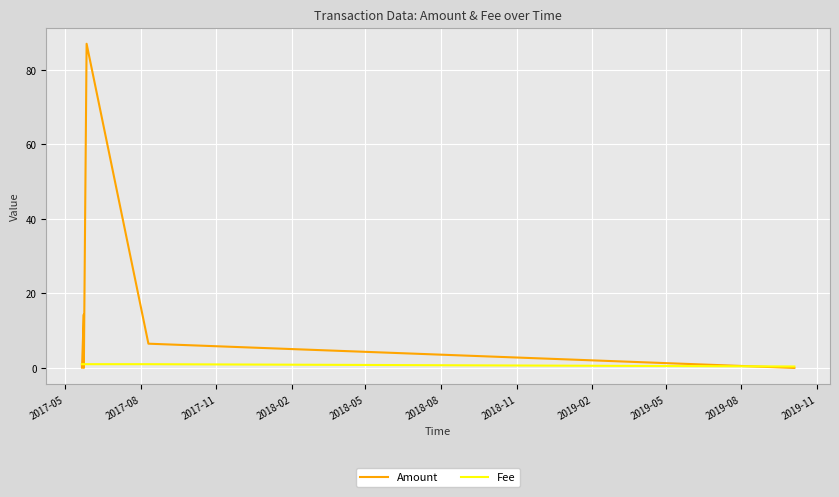

What are all the series names shown in the legend?

Amount, Fee